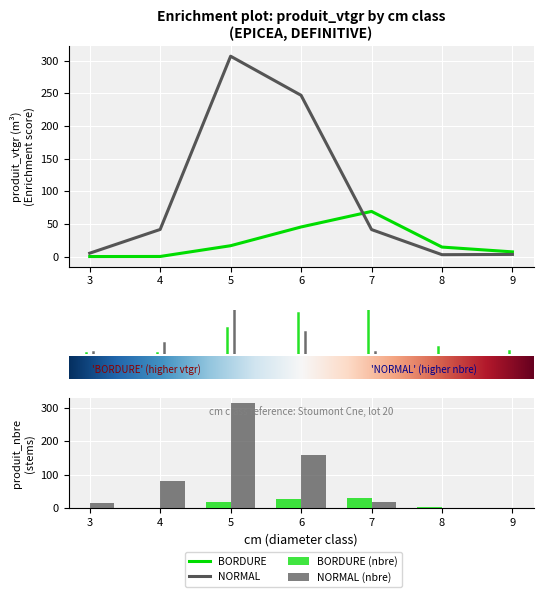

Where does the NORMAL series first go above 41?

4